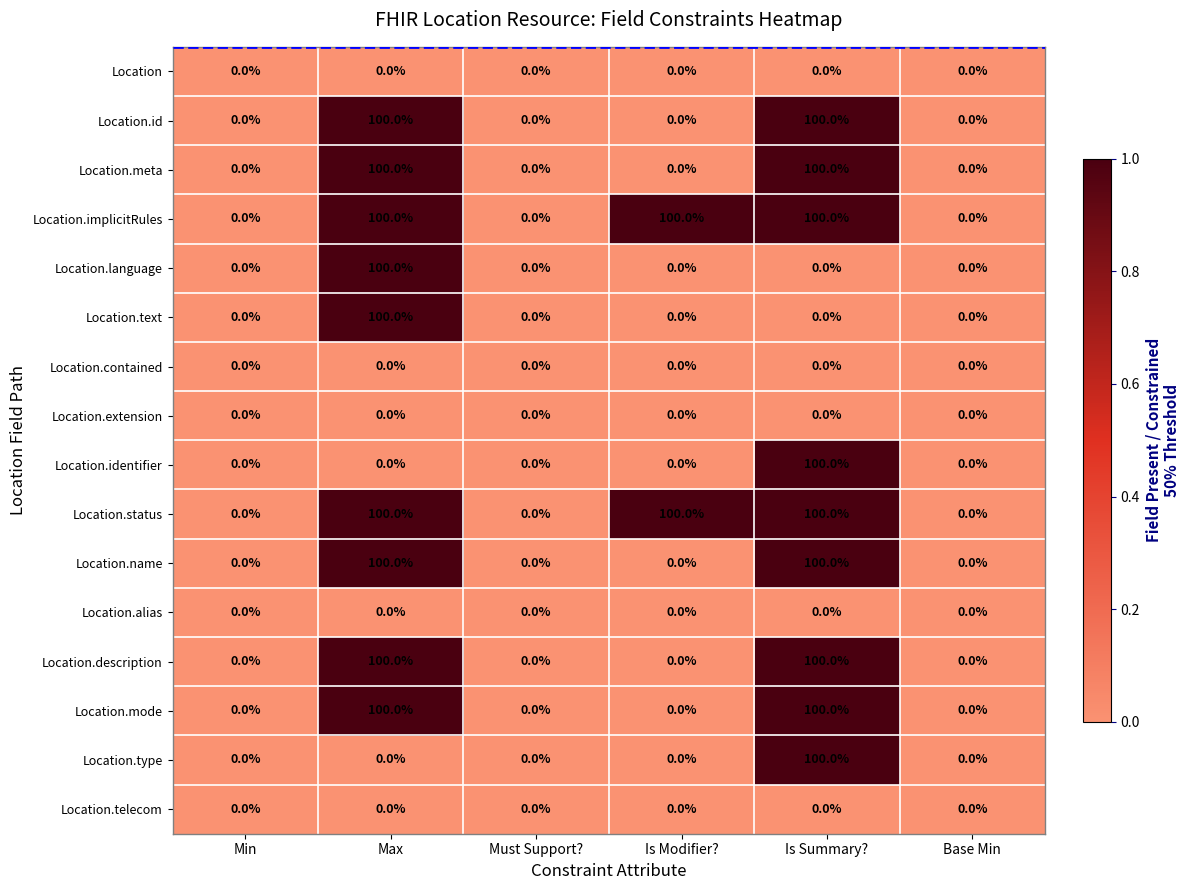

What is the average value of the Location.identifier series?

17